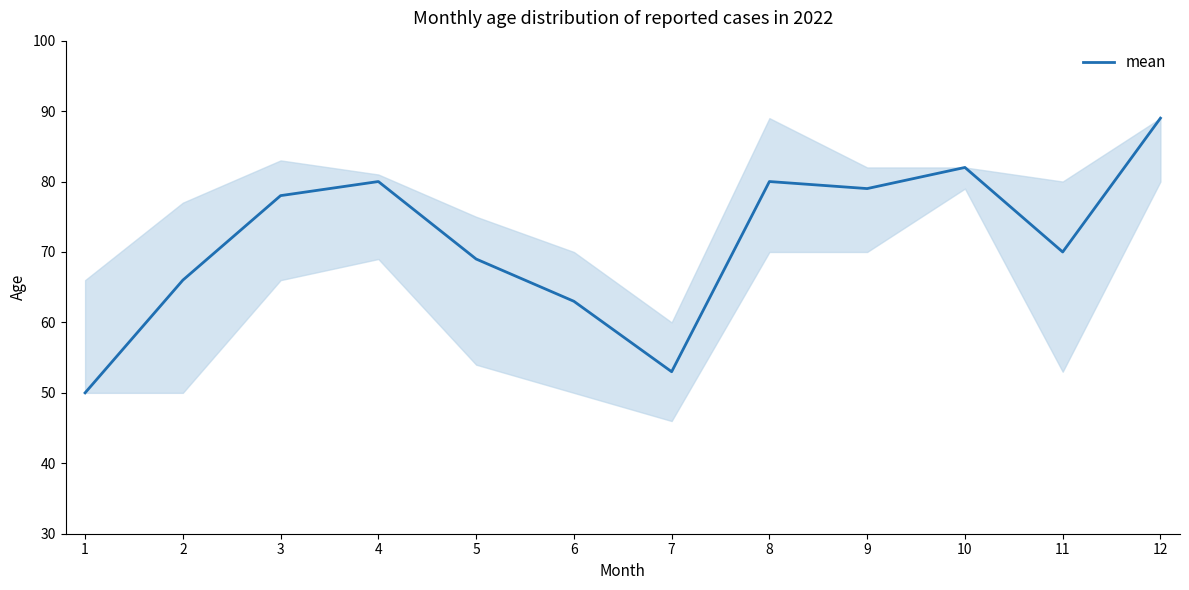

What value does the data have at 7?

53